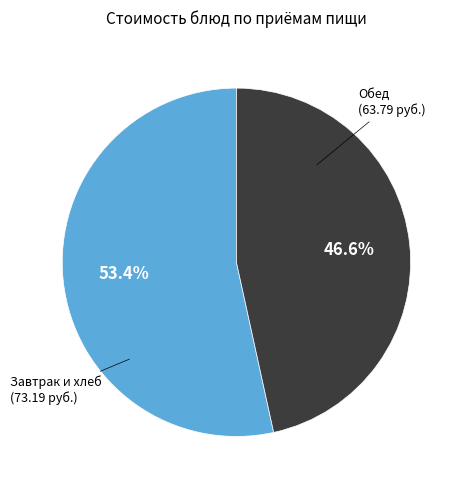

Is there any slice that represents more than half of the pie?

Yes